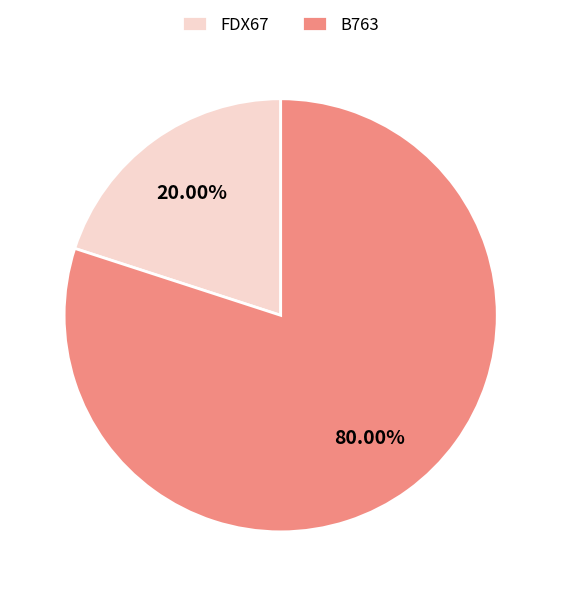

Between FDX67 and B763, which is larger?

B763